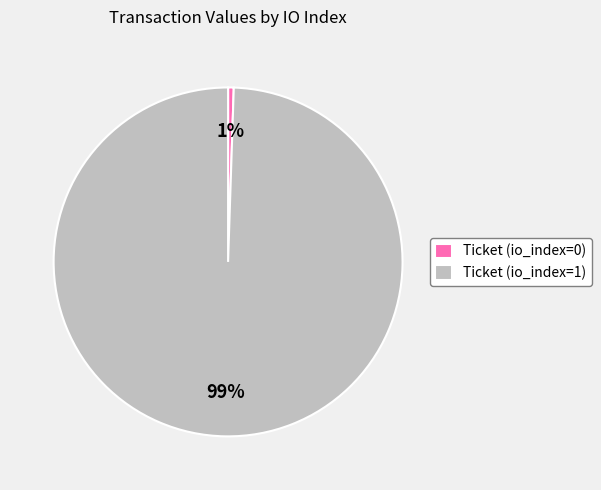

To the nearest percent, what portion does Ticket (io_index=1) represent?

99%